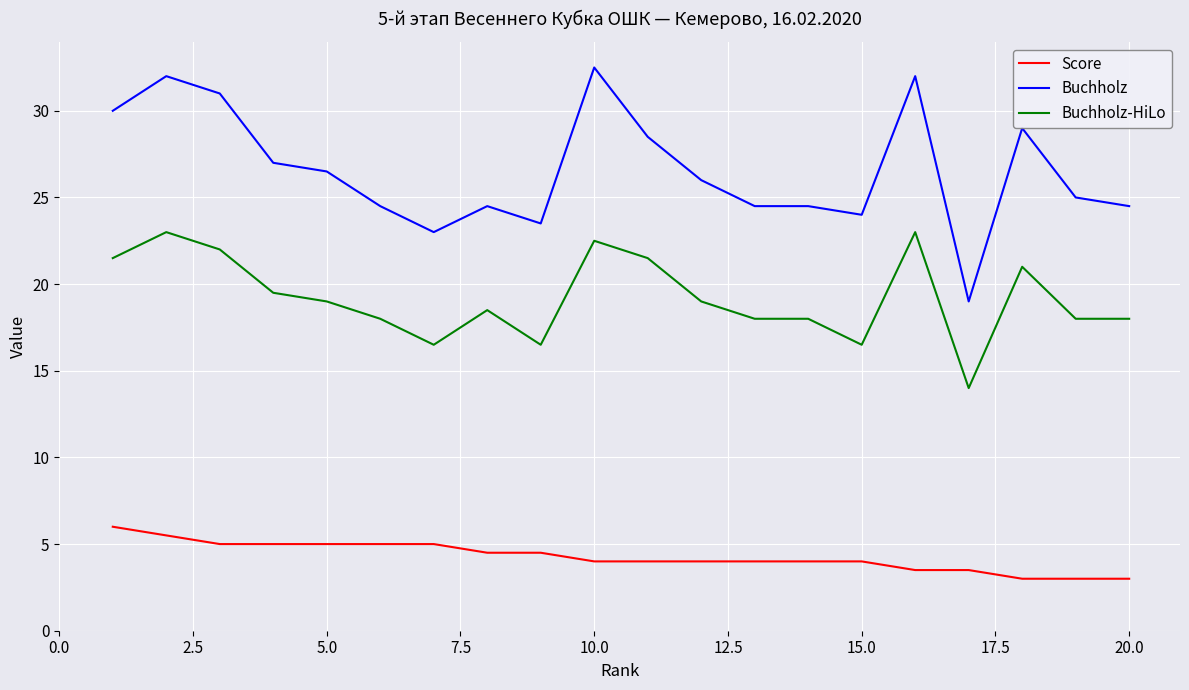

What is the difference between the maximum and minimum values in the Score series?

3.0